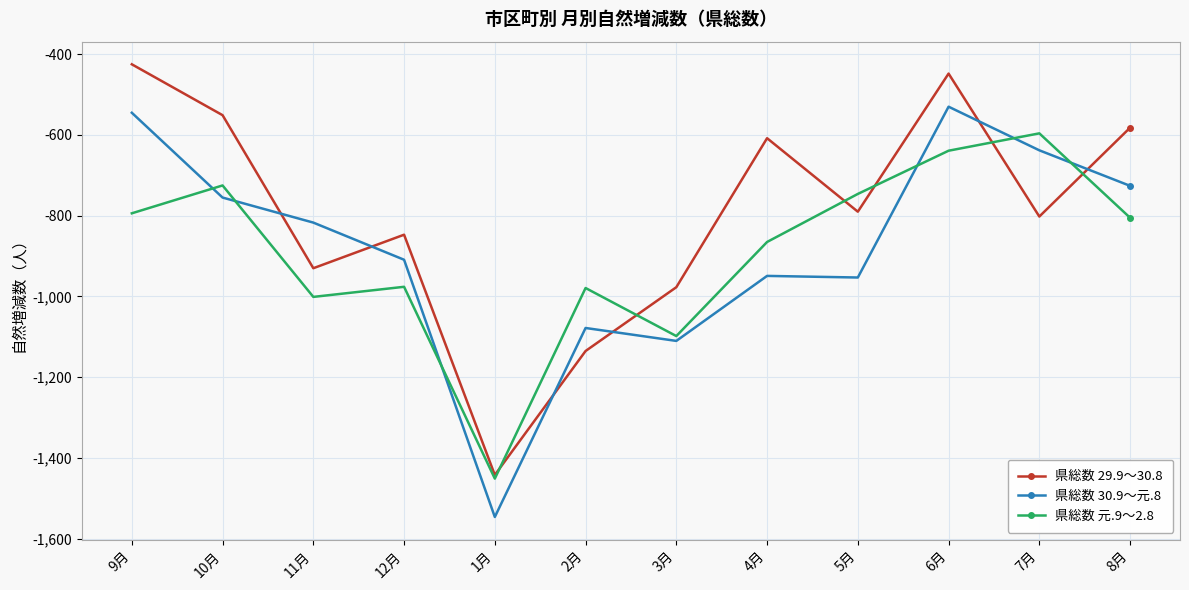

How many values in the 県総数 30.9～元.8 series are below -817?

6